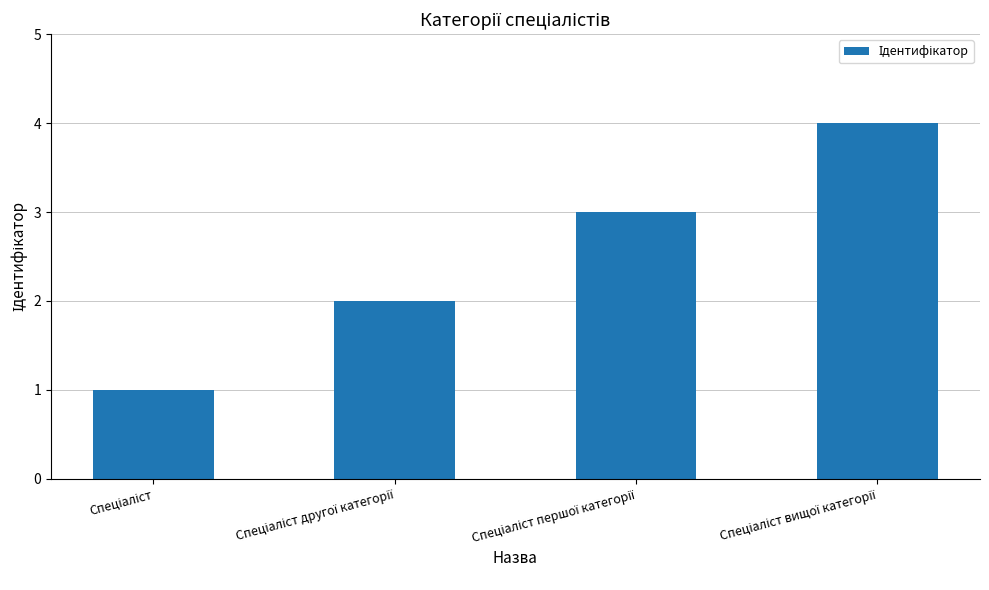

What is the sum of all values?

10